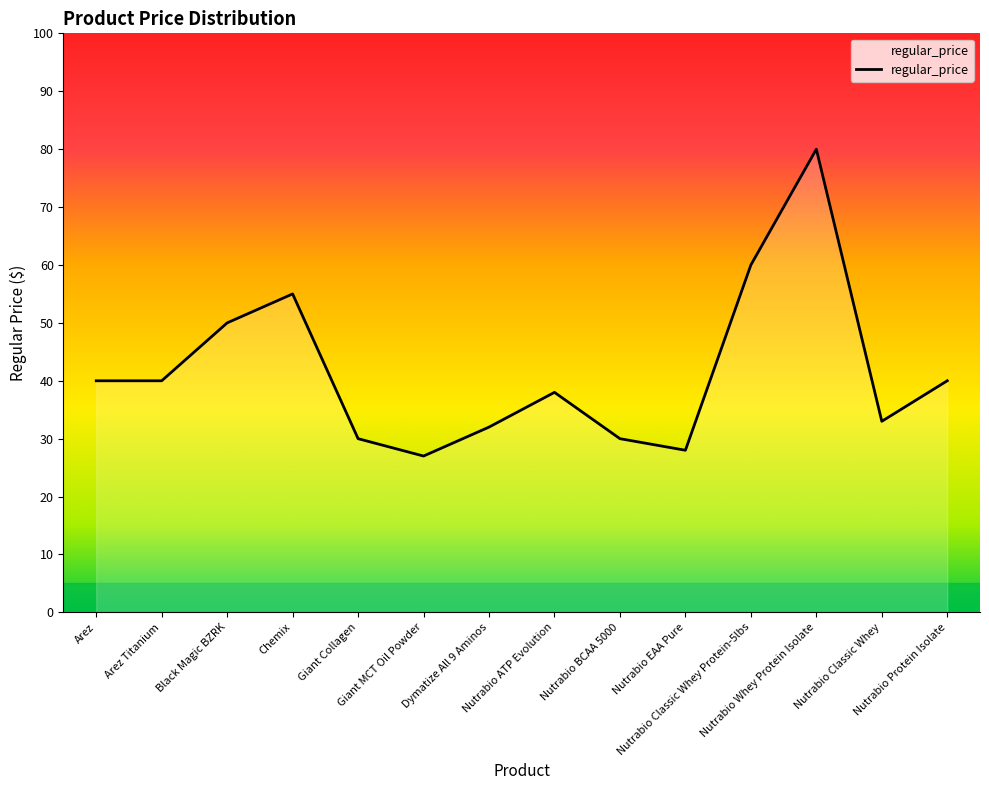

What is the minimum value shown in the chart?

27.0